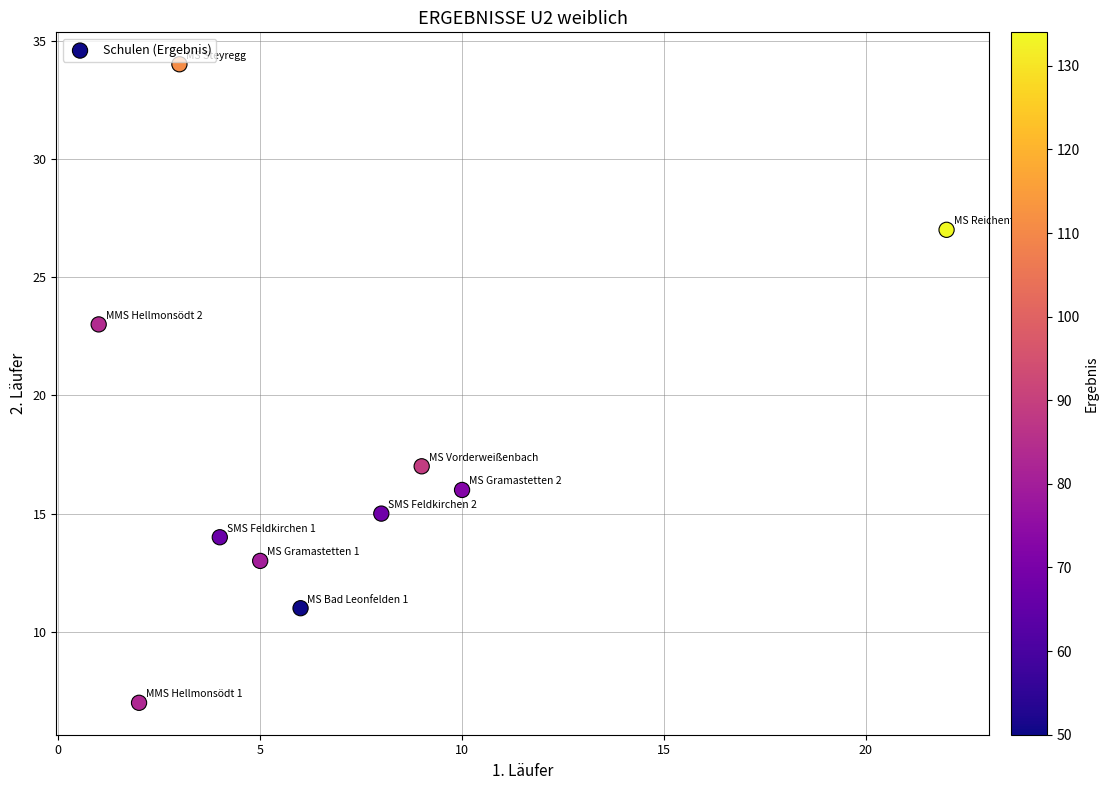

What is the range of X values (max minus min)?

21